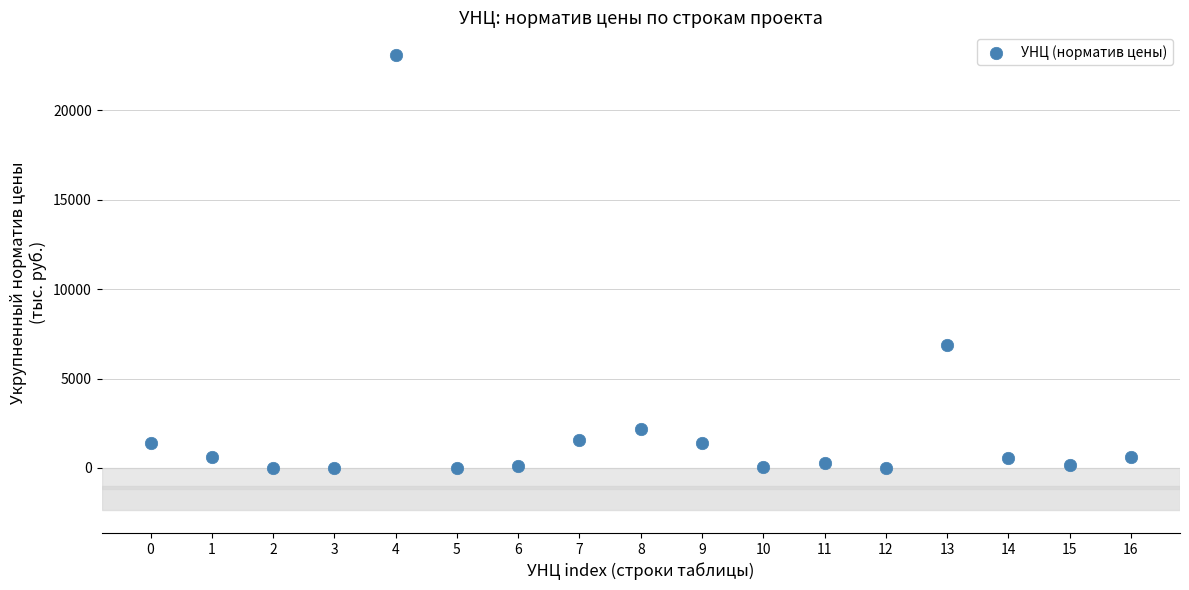

What Y value in the scatter plot is closest to 11544?

6890.0